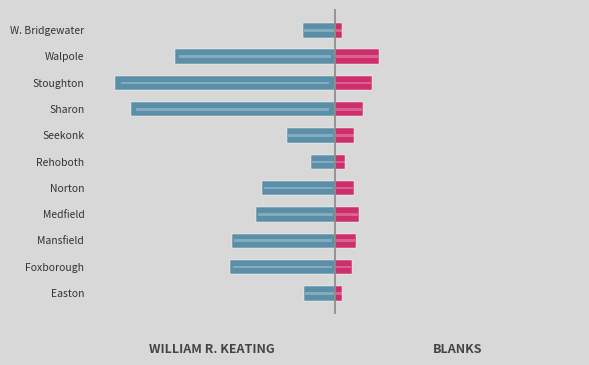

What is the minimum value for William R. Keating?

-2317